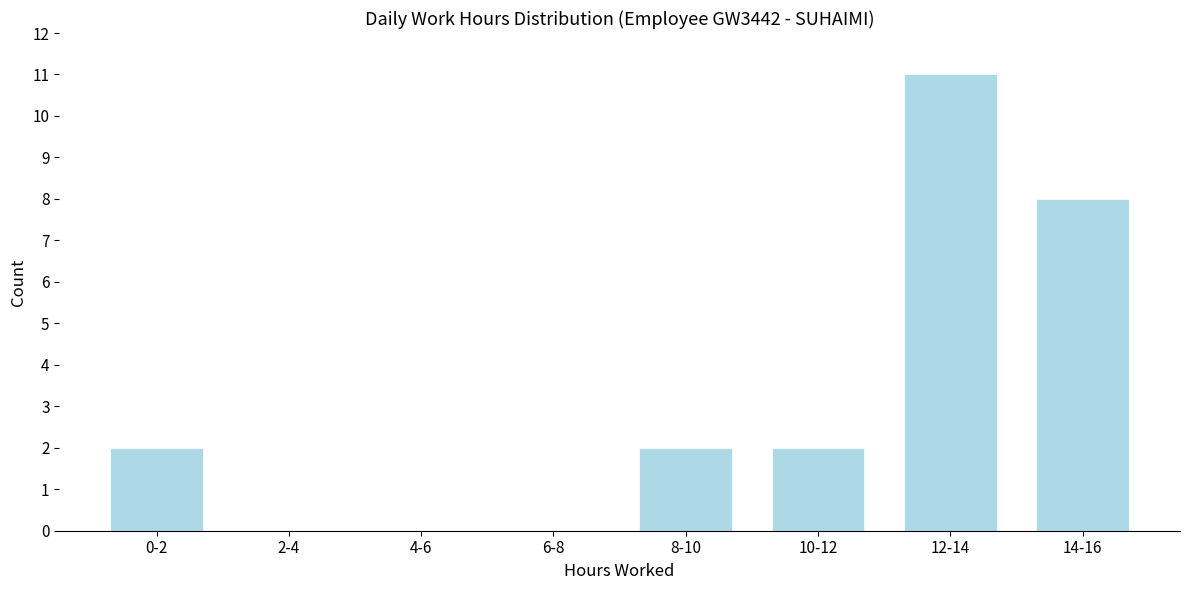

Reading left to right, extract all data points from this chart.

0-2=2	2-4=0	4-6=0	6-8=0	8-10=2	10-12=2	12-14=11	14-16=8